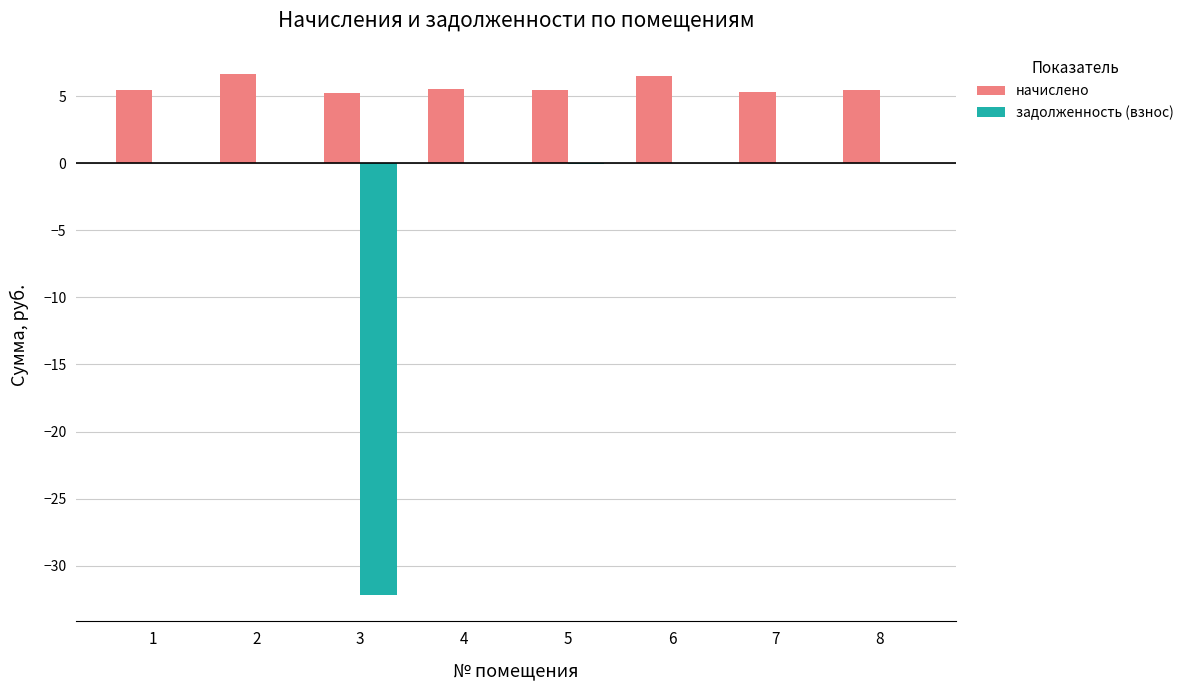

The value of начислено at 7 is 2.4. True or false?

False